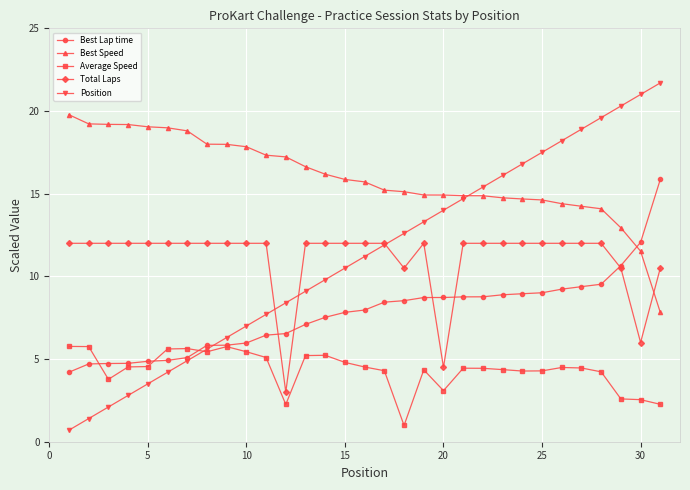

At how many categories does at least one series exceed 0?

31